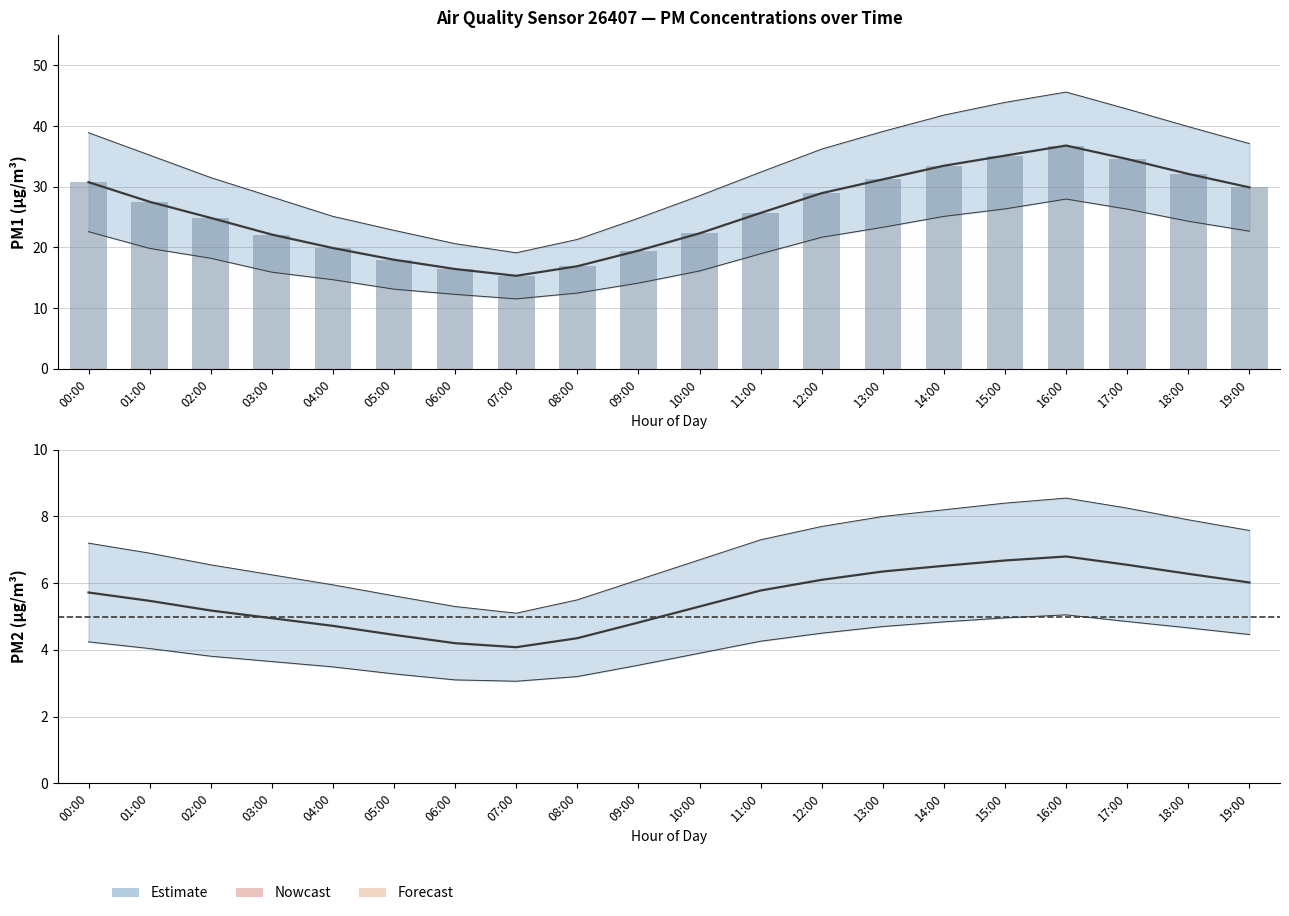

Reading right to left, what are all the values shown in this chart?

P1 mean: 19:00=29.9	18:00=32.1	17:00=34.5	16:00=36.8	15:00=35.1	14:00=33.5	13:00=31.2	12:00=28.9	11:00=25.7	10:00=22.3	09:00=19.4	08:00=16.9	07:00=15.3	06:00=16.4	05:00=17.9	04:00=19.9	03:00=22.1	02:00=24.9	01:00=27.5	00:00=30.7
P1 bars: 19:00=29.9	18:00=32.1	17:00=34.5	16:00=36.8	15:00=35.1	14:00=33.5	13:00=31.2	12:00=28.9	11:00=25.7	10:00=22.3	09:00=19.4	08:00=16.9	07:00=15.3	06:00=16.4	05:00=17.9	04:00=19.9	03:00=22.1	02:00=24.9	01:00=27.5	00:00=30.7
P2 mean: 19:00=6.0	18:00=6.3	17:00=6.5	16:00=6.8	15:00=6.7	14:00=6.5	13:00=6.3	12:00=6.1	11:00=5.8	10:00=5.3	09:00=4.8	08:00=4.3	07:00=4.1	06:00=4.2	05:00=4.5	04:00=4.7	03:00=5.0	02:00=5.2	01:00=5.5	00:00=5.7